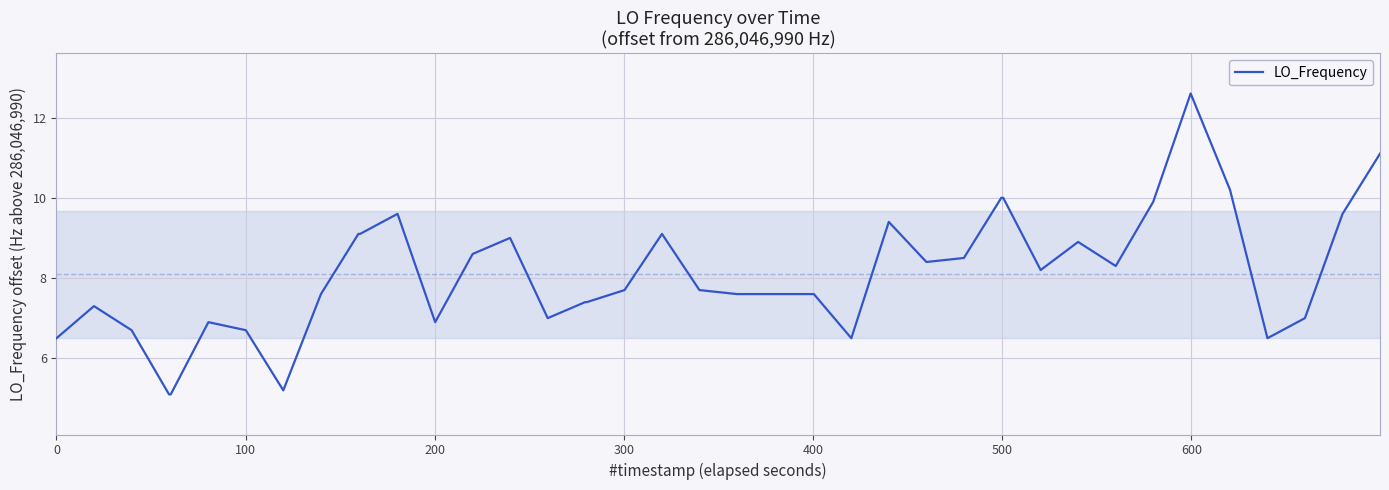

What is the average value?

8.1